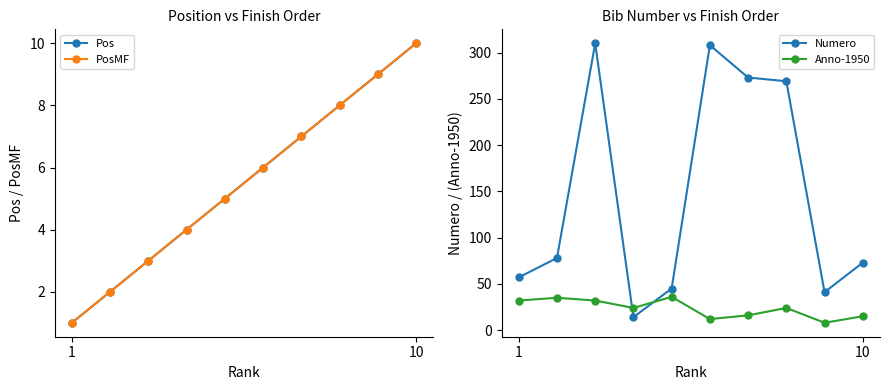

What is the highest value of the Numero series?

310